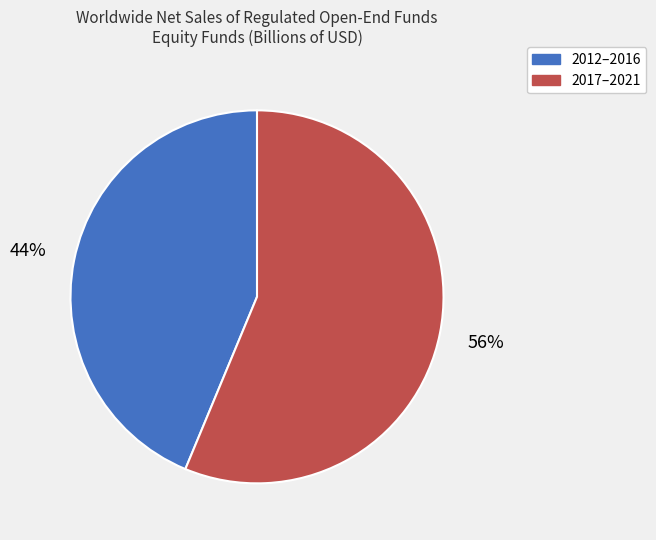

Count the number of slices in the pie.

2